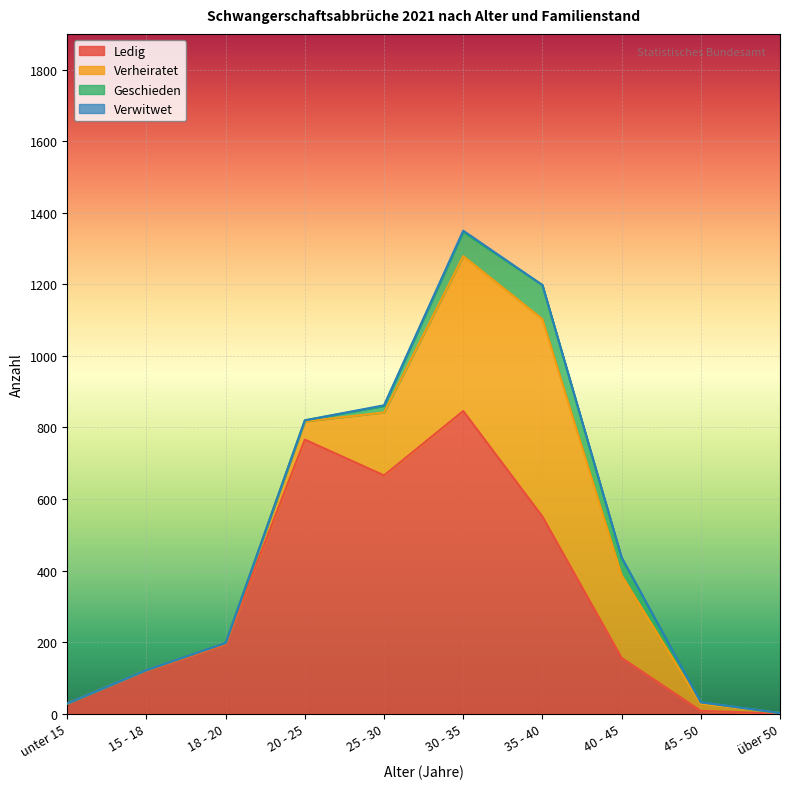

Rank the categories by ledig value from lowest to highest.

über 50, 45 - 50, unter 15, 15 - 18, 40 - 45, 18 - 20, 35 - 40, 25 - 30, 20 - 25, 30 - 35